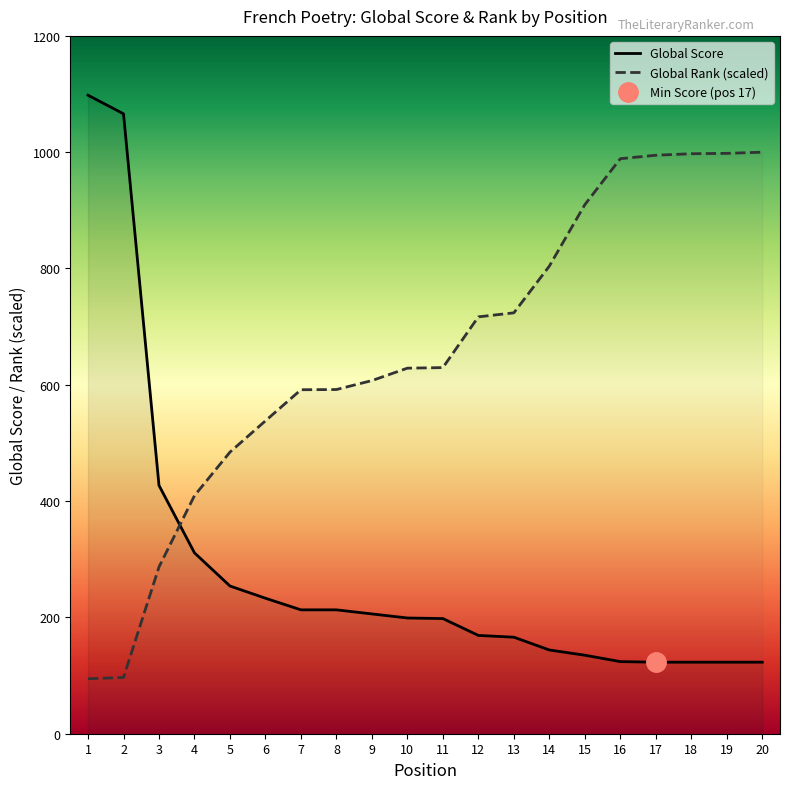

Which category has the lowest value across all series?

1